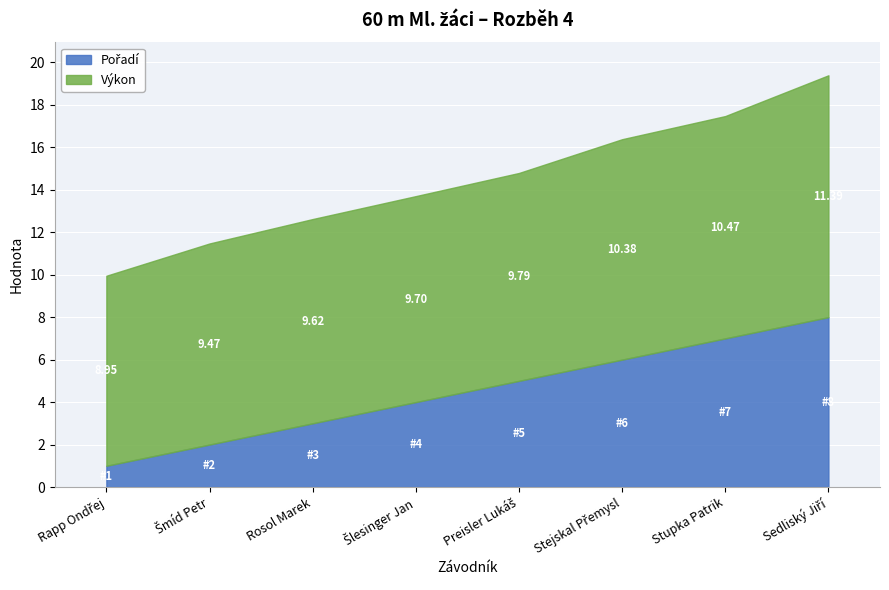

At which category is the sum across all series the highest?

Sedliský Jiří